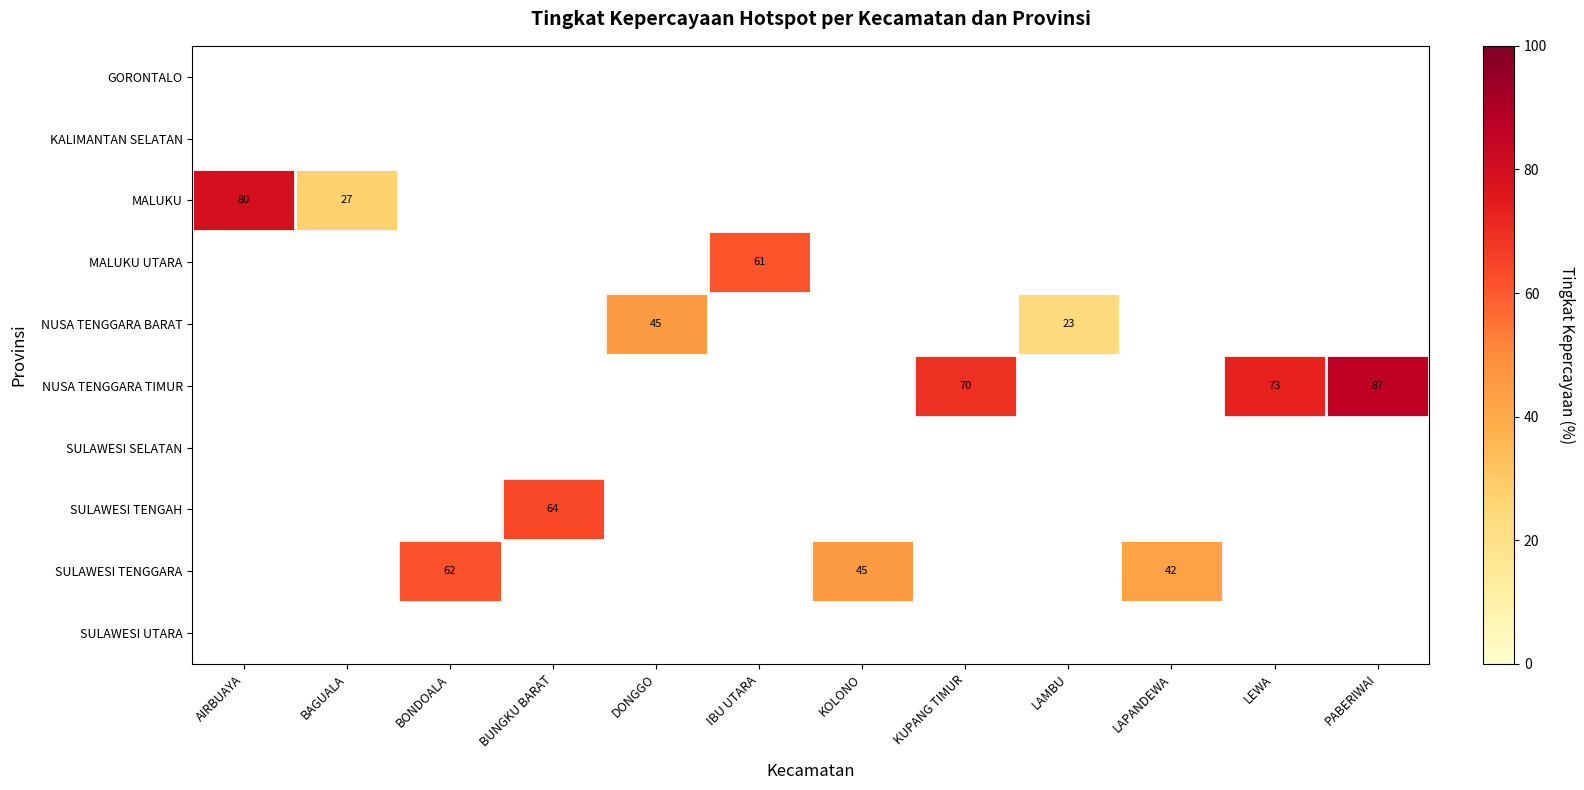

Count the number of data series in this chart.

10